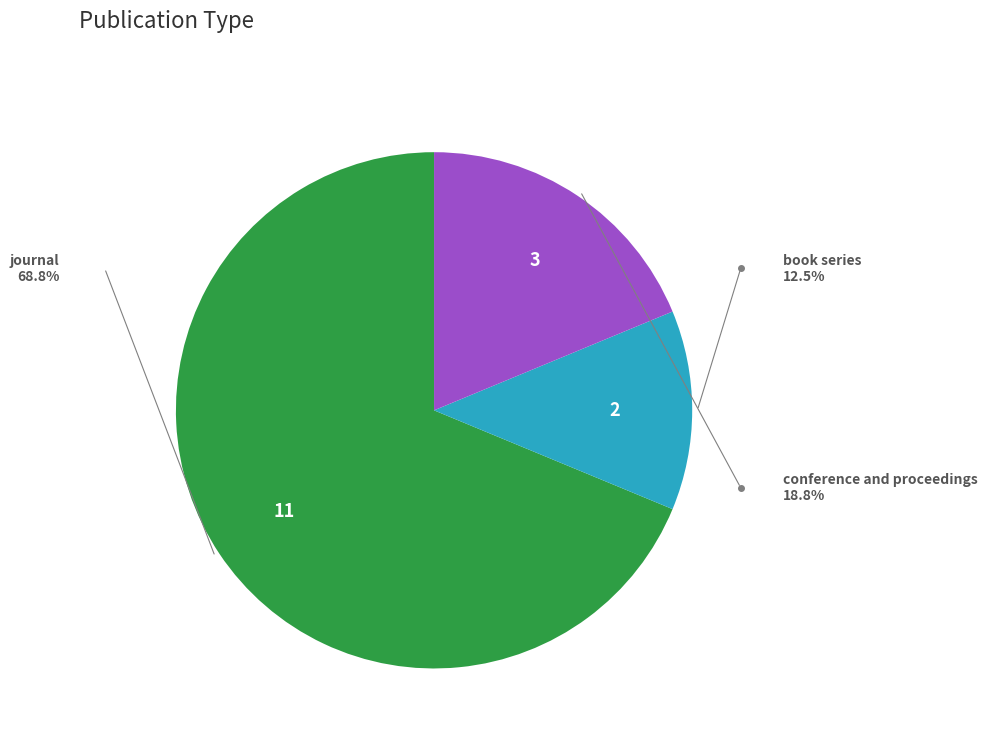

To the nearest percent, what is the average slice percentage?

33%